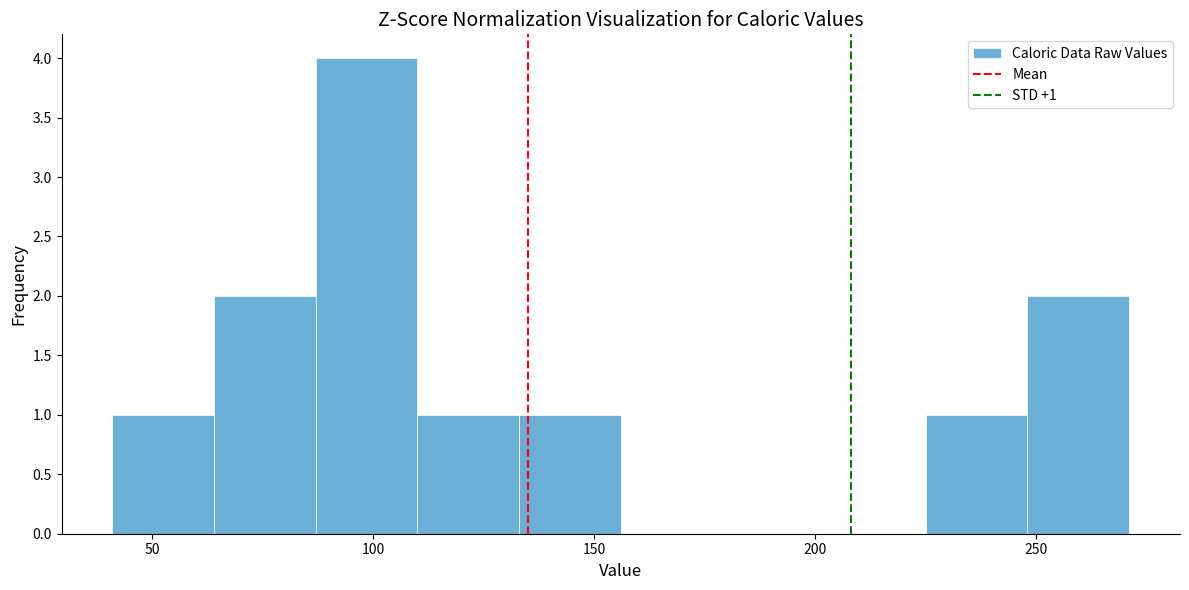

Which range on the x-axis has the tallest bar?

87 to 110